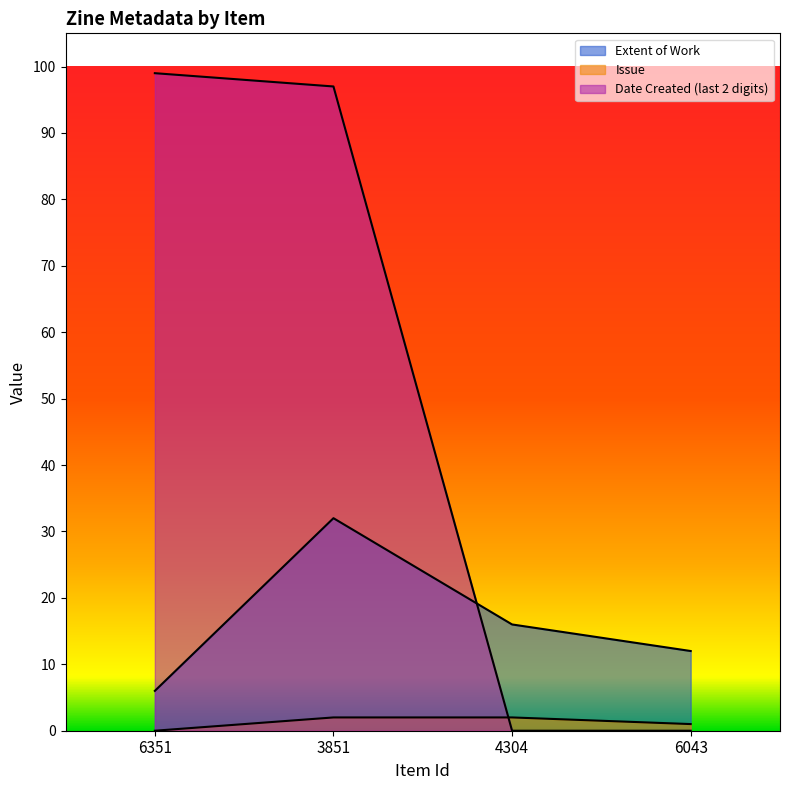

What are all the series names shown in the legend?

Extent of Work, Issue, Date Created